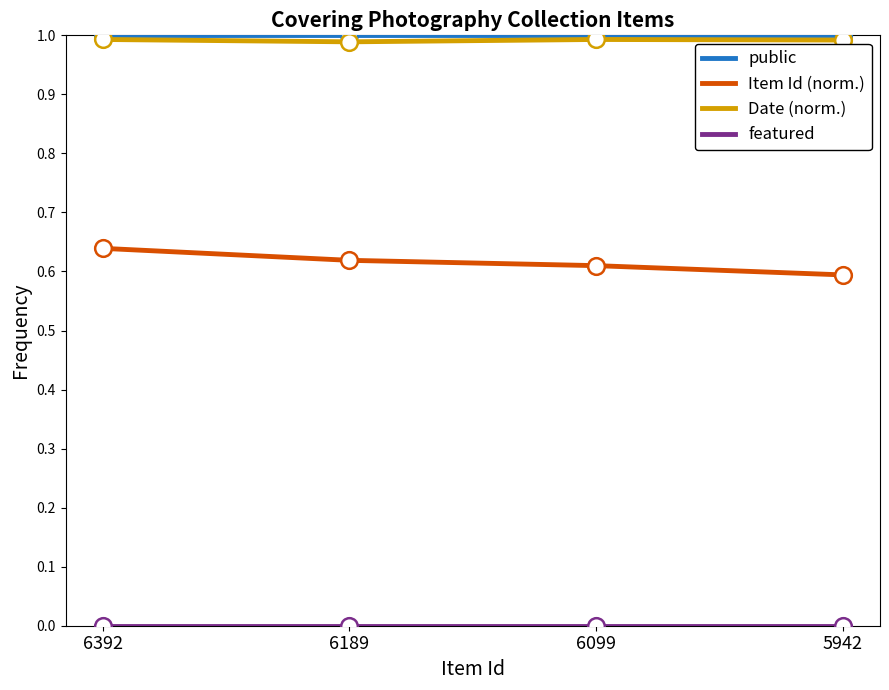

What is the total value across all series at 5942?

2.6